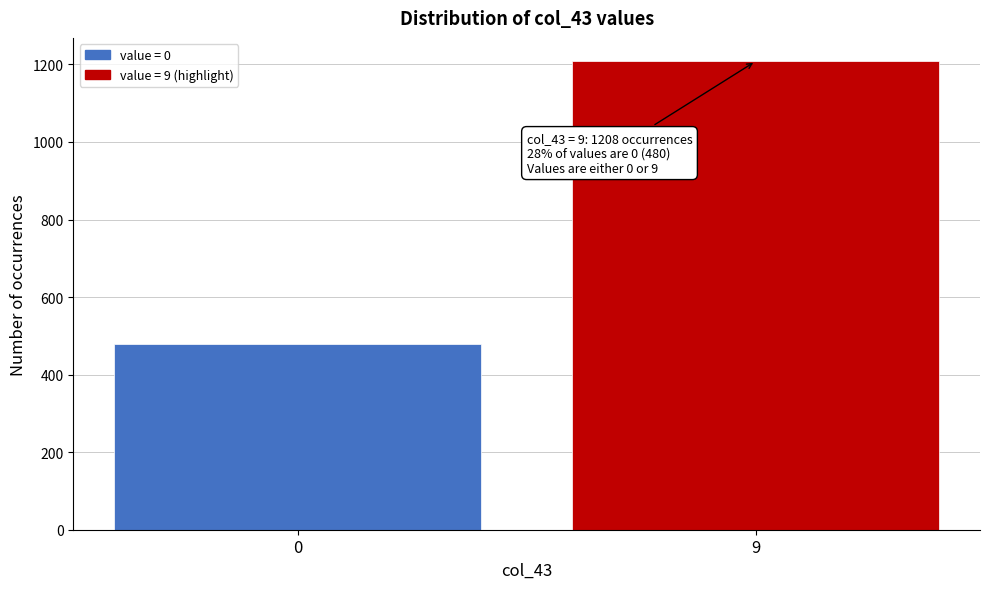

Reading left to right, extract all data points from this chart.

0=480	9=1208